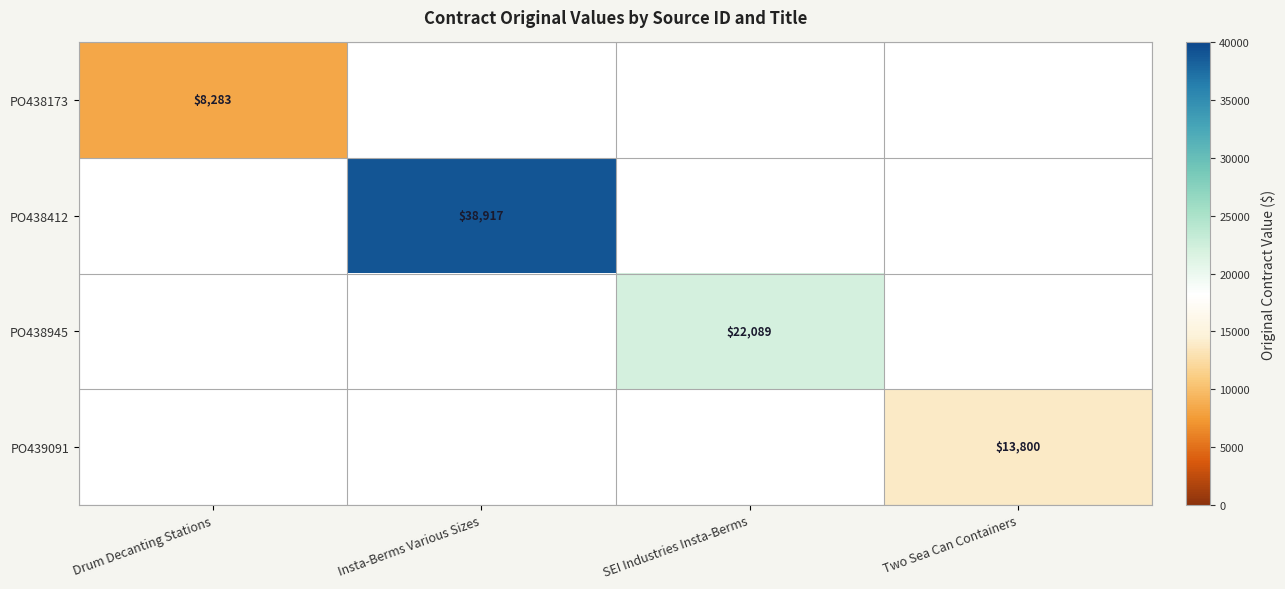

At how many categories does at least one series exceed 33004?

1